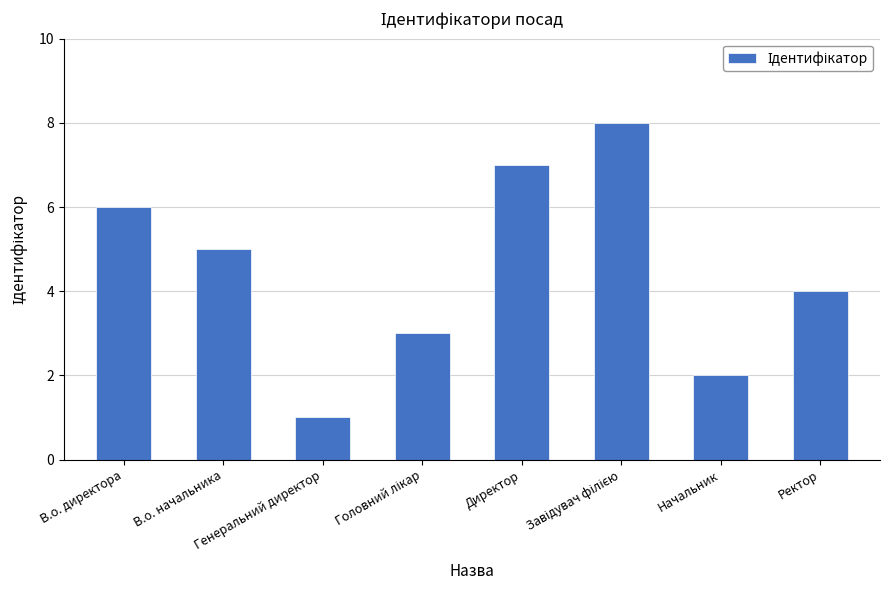

How many data points are less than 5?

4